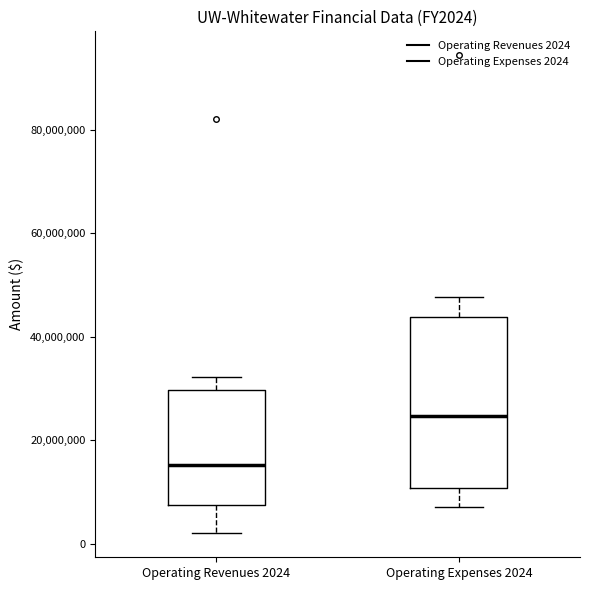

Reading left to right, transcribe this box plot: for each box, give where its median line is, the range the box spans, and where its two whiskers end, as read against the y-axis. The values are not printed on the chart, so give them approximately, as read against the axis.

Operating Revenues 2024: median 16000000, box 8000000 to 30000000, whiskers 2000000 to 32000000
Operating Expenses 2024: median 24000000, box 10000000 to 44000000, whiskers 8000000 to 48000000